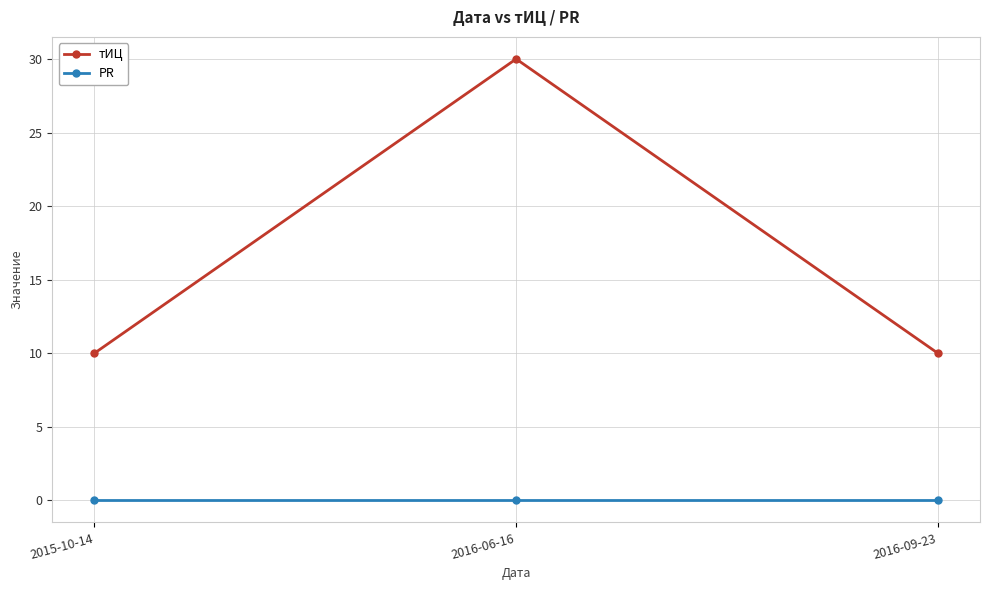

Which category has the highest value across all series?

2016-06-16